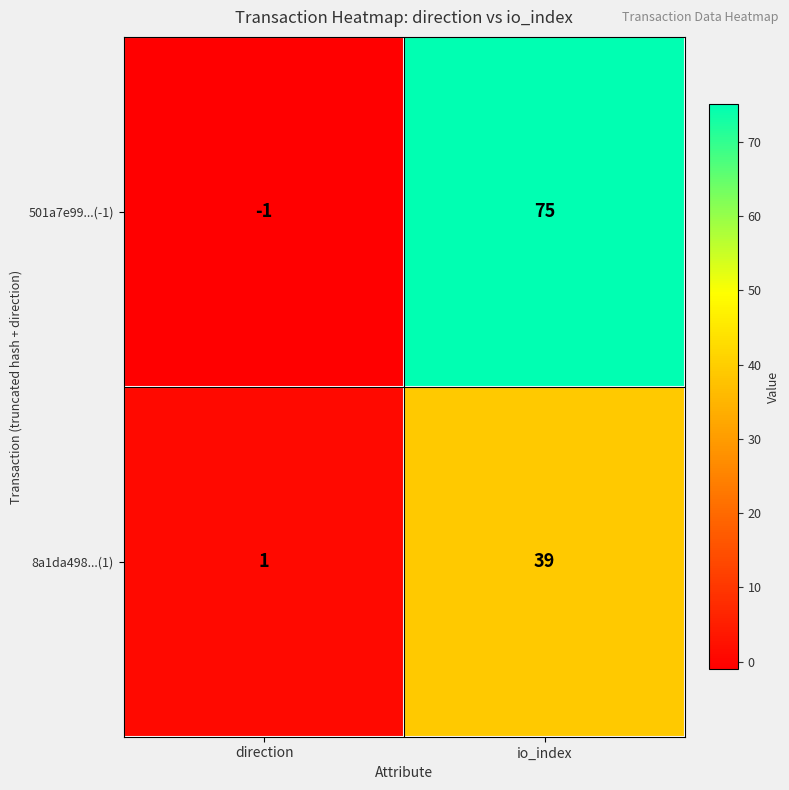

The 8a1da498...(1) series shows 60 at io_index. True or false?

False